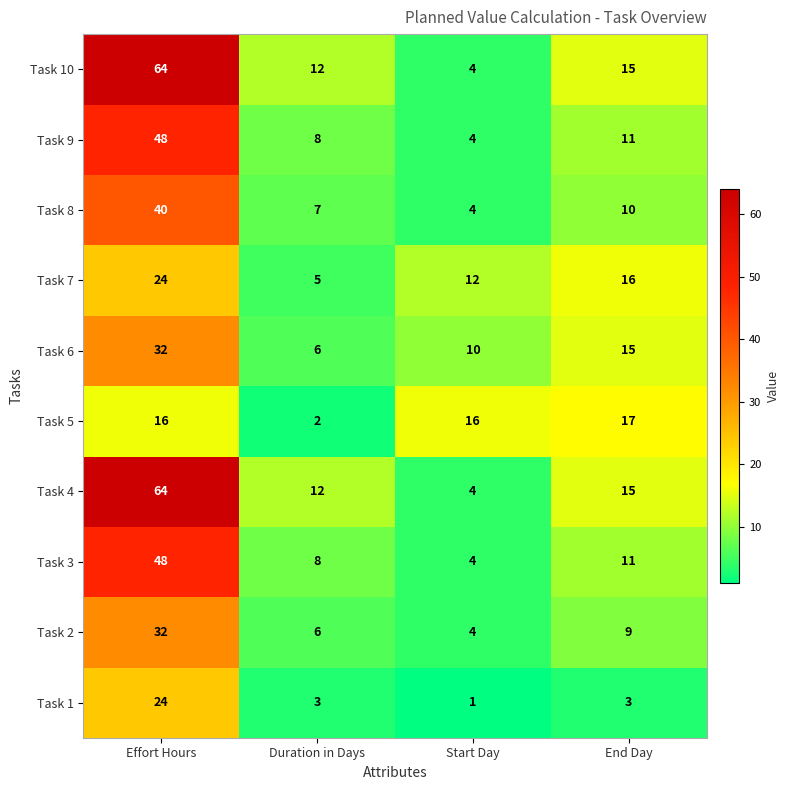

At which category is the sum across all series the highest?

Effort Hours